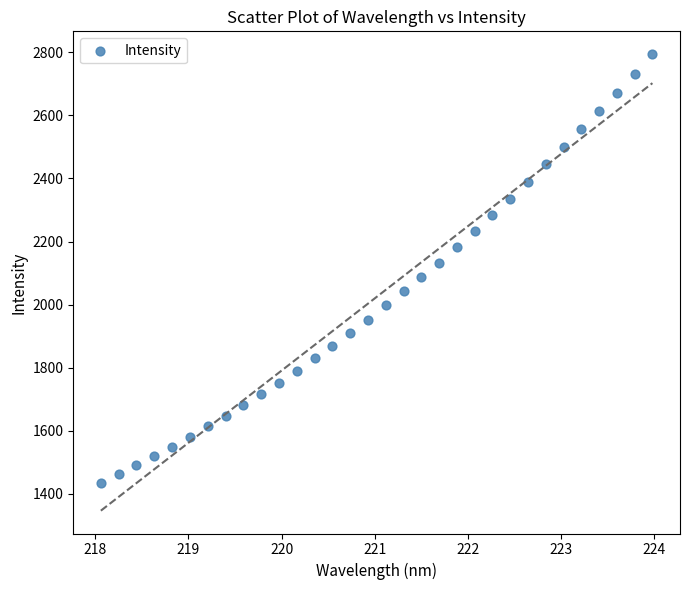

What is the range of X values (max minus min)?

5.9